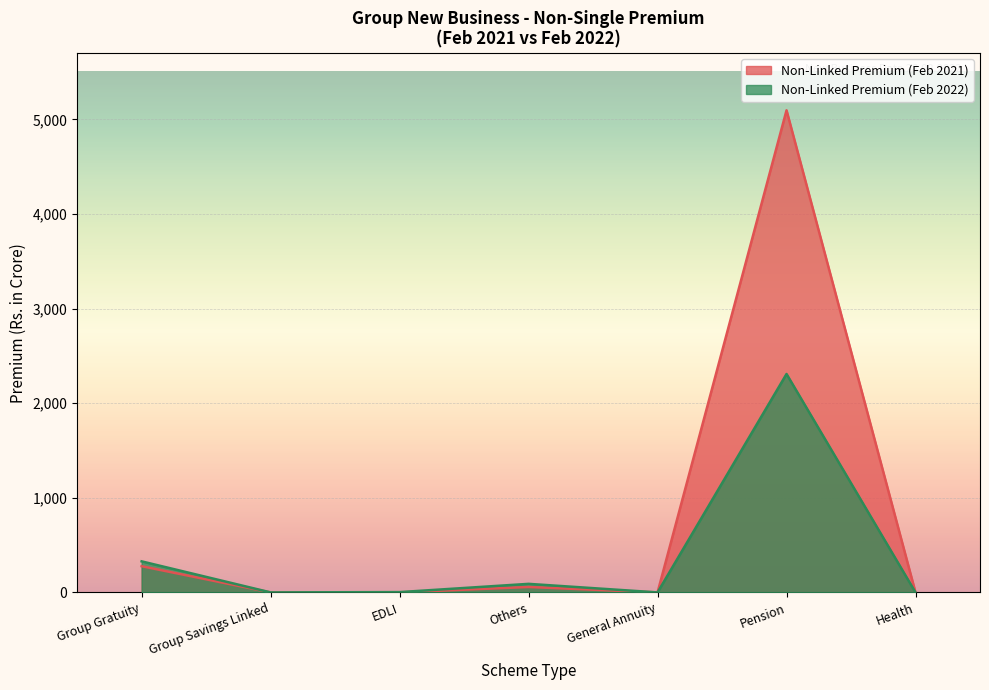

True or false: Non-Linked Premium (Feb 2022) and Non-Linked Premium (Feb 2021) cross at least once.

False